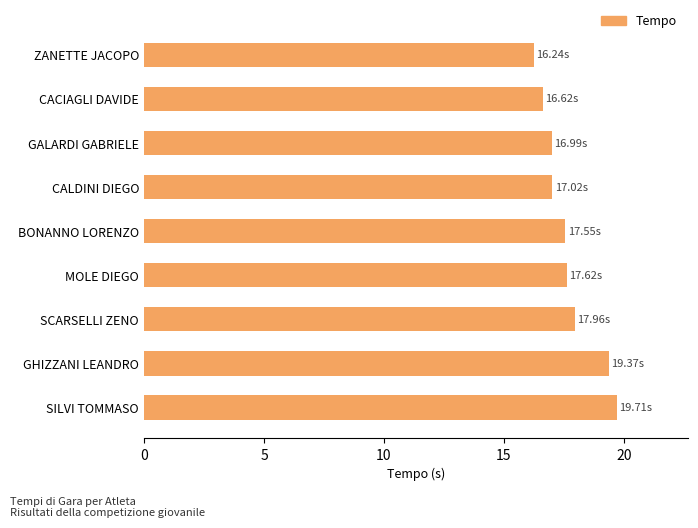

What is the difference between the maximum and minimum values?

3.5